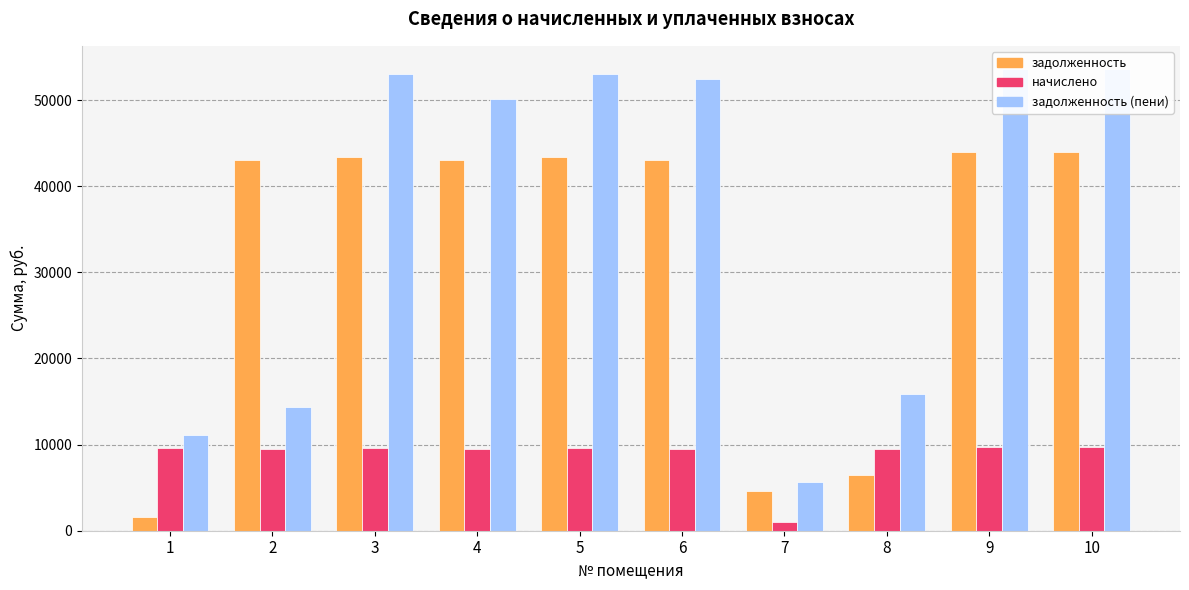

What is the value of the начислено bar at the 4th from the left?

9471.1